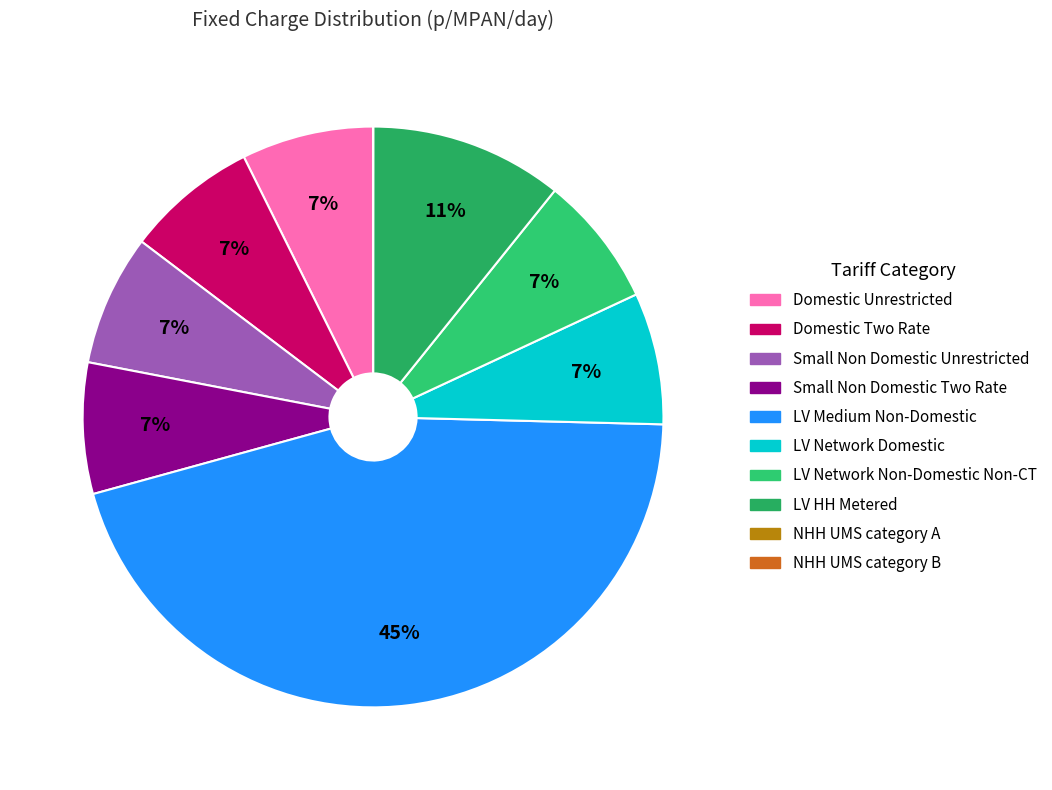

Which slice is the largest?

LV Medium Non-Domestic